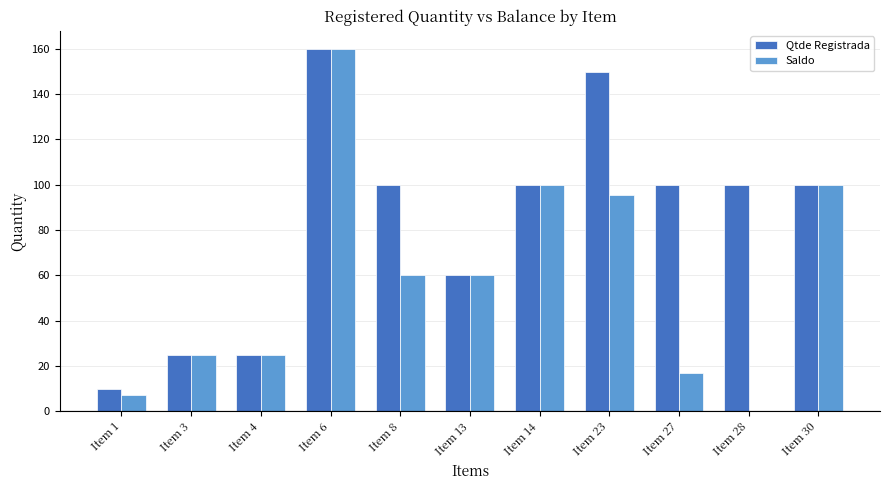

What is the average value of the Qtde Registrada series?

84.5